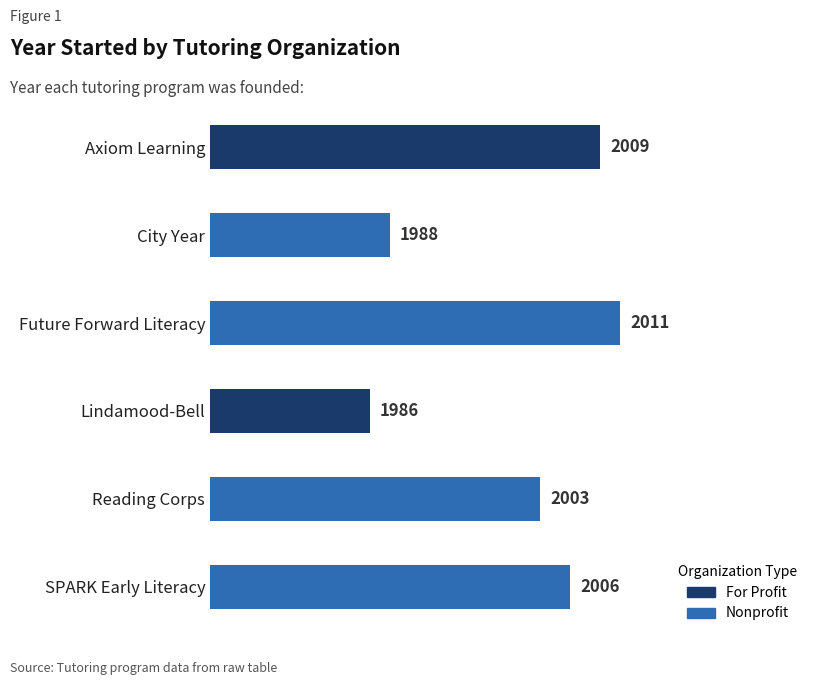

Reading top to bottom, extract all data points from this chart.

Axiom Learning=2009	City Year=1988	Future Forward Literacy=2011	Lindamood-Bell=1986	Reading Corps=2003	SPARK Early Literacy=2006